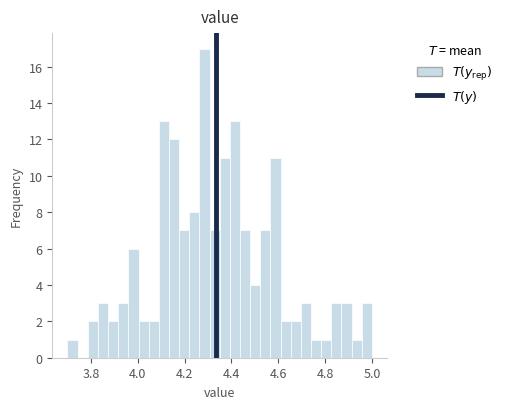

Around what value on the x-axis is the tallest bar? Give the approximate position of its centre, as read against the axis.

4.28